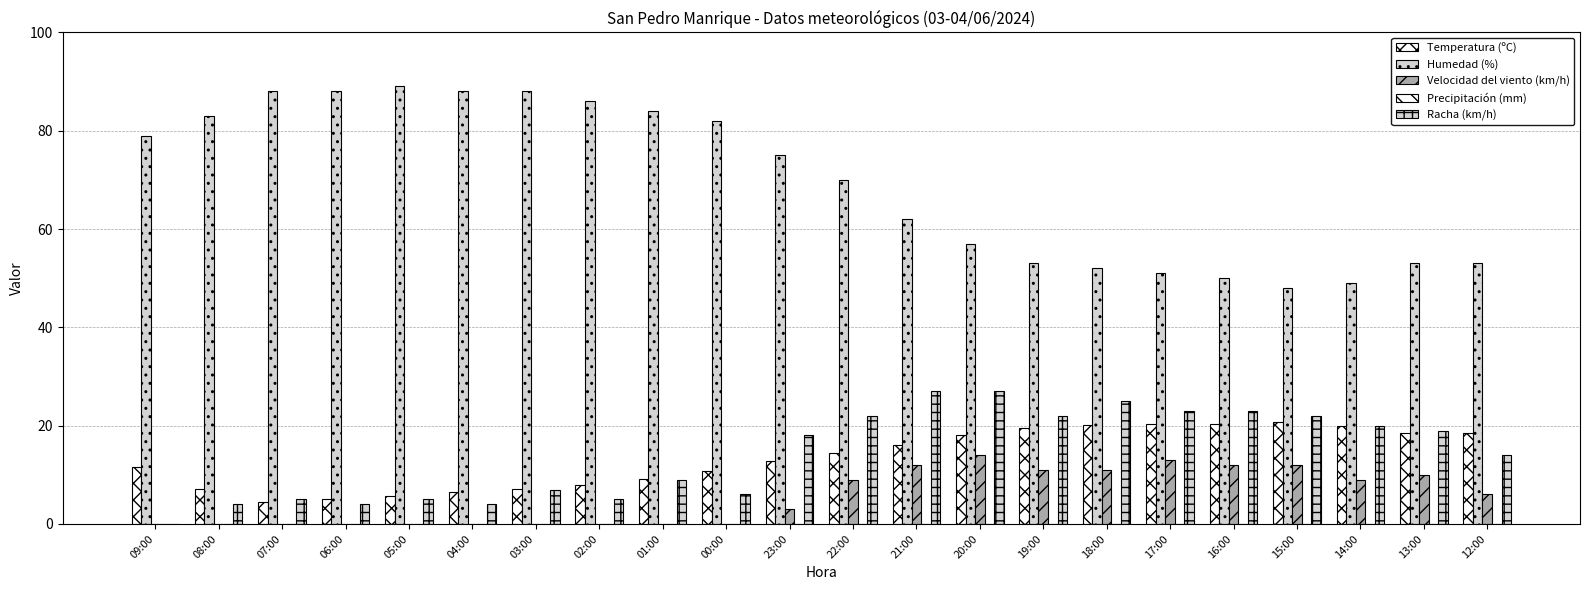

How many categories are shown in the chart?

22